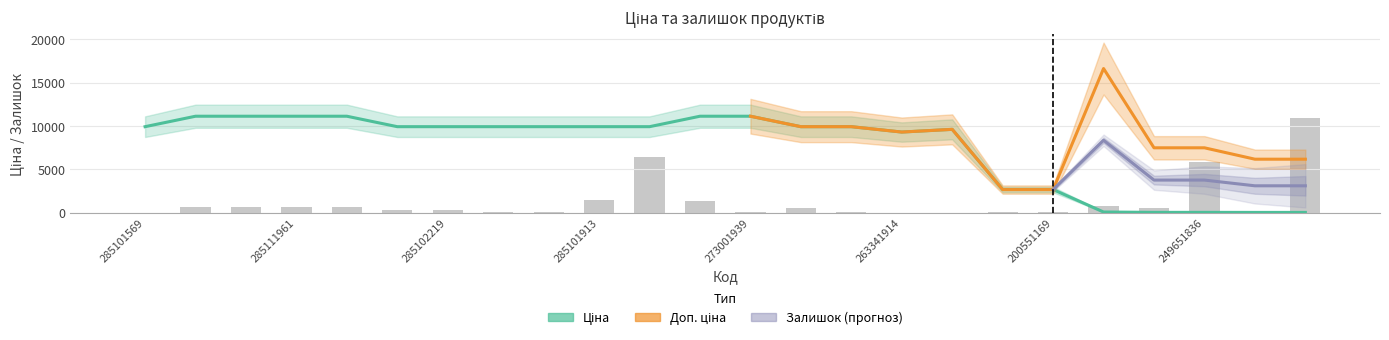

Rank the categories by Ціна value from highest to lowest.

285112220, 285112217, 285111961, 285111912, 273001960, 273001939, 285101569, 285102221, 285102219, 285102218, 285102044, 285101913, 272992170, 272991914, 272991568, 254631914, 263341914, 200551177, 200551169, 249651838, 249651837, 249651836, 246571837, 246571836